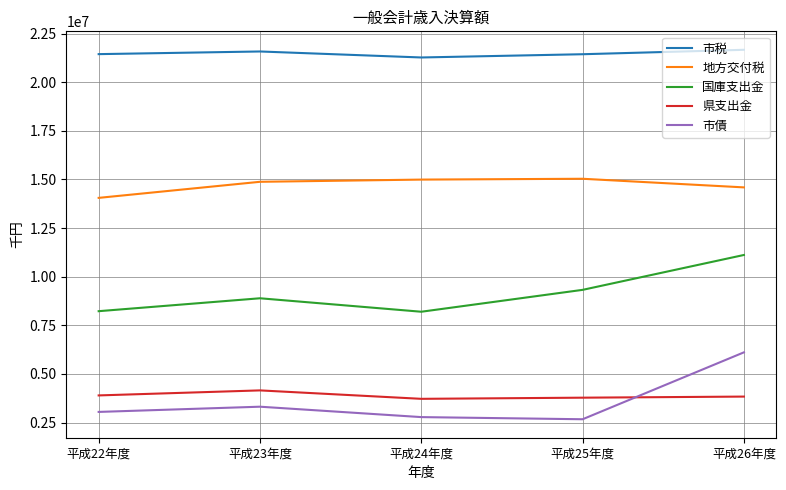

What is the difference between the maximum and minimum values in the 県支出金 series?

433697